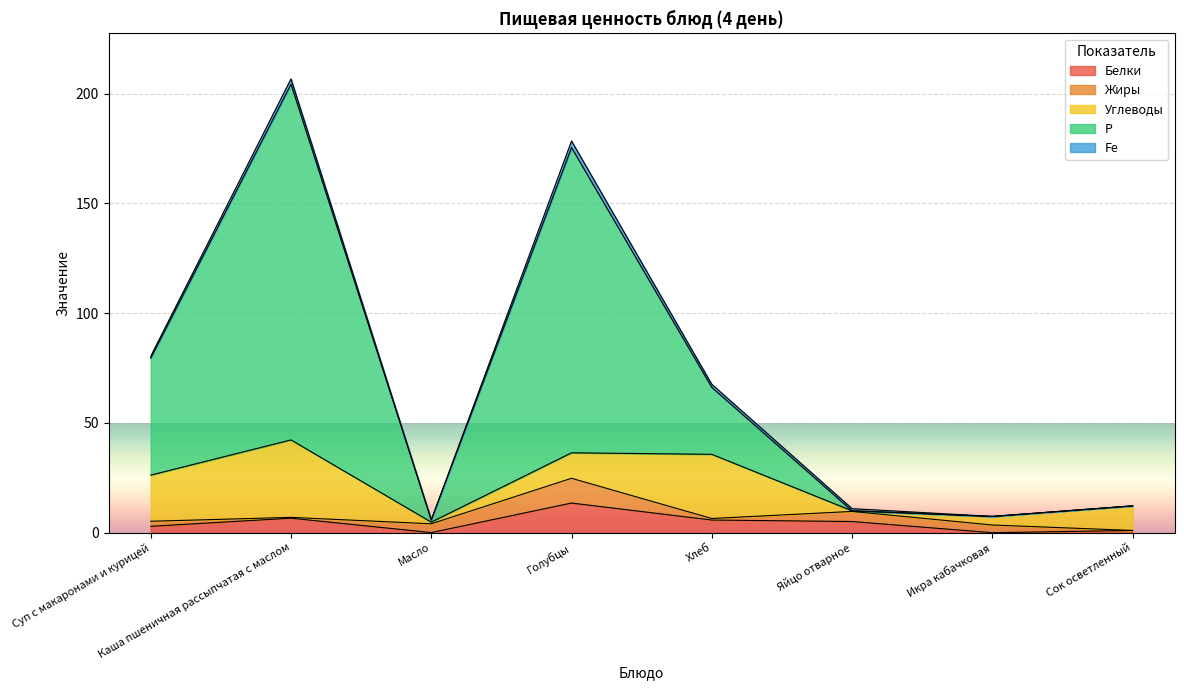

True or false: Белки and Fe cross at least once.

False